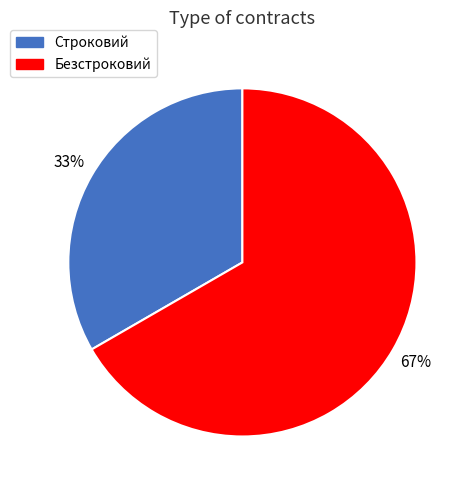

How many slices are in this pie chart?

2